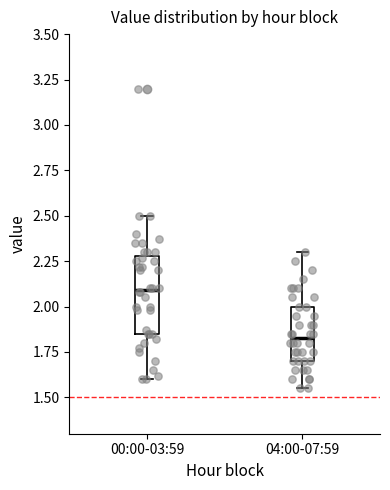

Reading left to right, read every box against the y-axis: the position of its median line, the range the box covers, and the ends of its whiskers. The values are not printed on the chart, so give them approximately, as read against the axis.

00:00-03:59: median 2.10, box 1.85 to 2.30, whiskers 1.60 to 2.50
04:00-07:59: median 1.85, box 1.70 to 2.00, whiskers 1.55 to 2.30